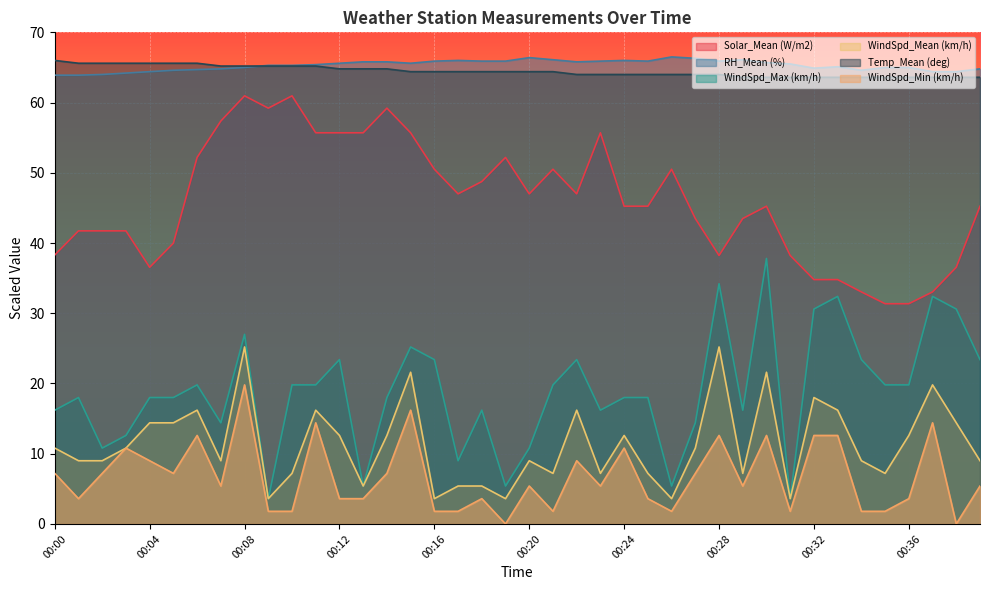

At which label does Solar_Mean (W/m2) reach its minimum?

00:35